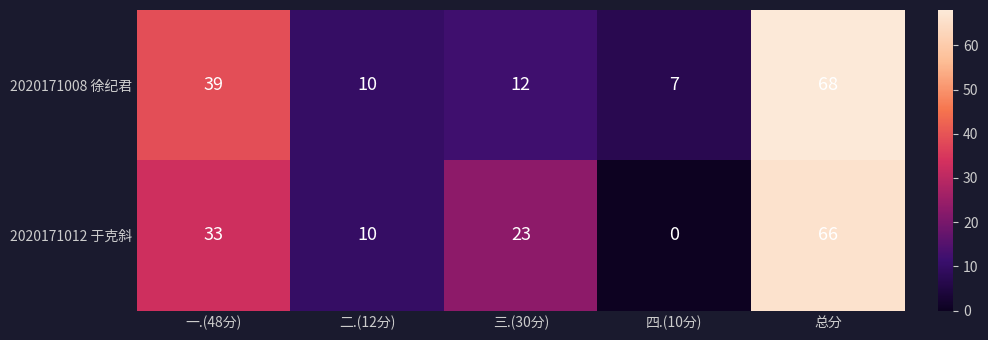

The value of 2020171012 于克斜 at 一.(48分) is 14. True or false?

False